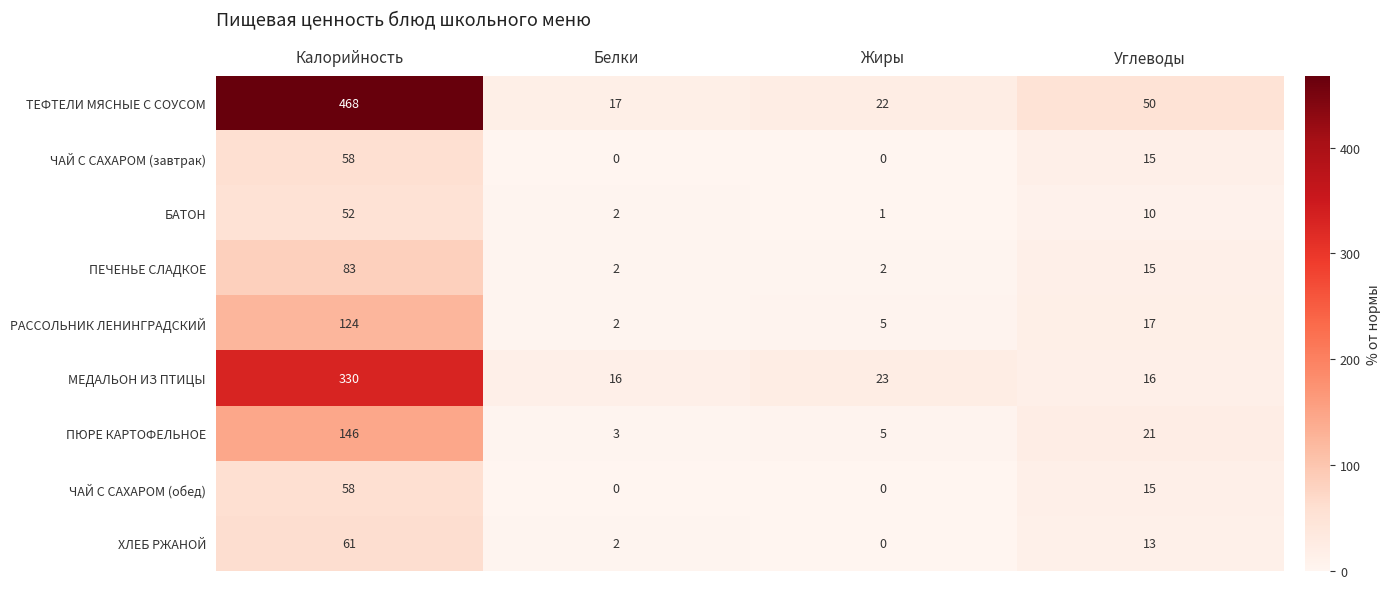

At which category is the sum across all series the highest?

Калорийность